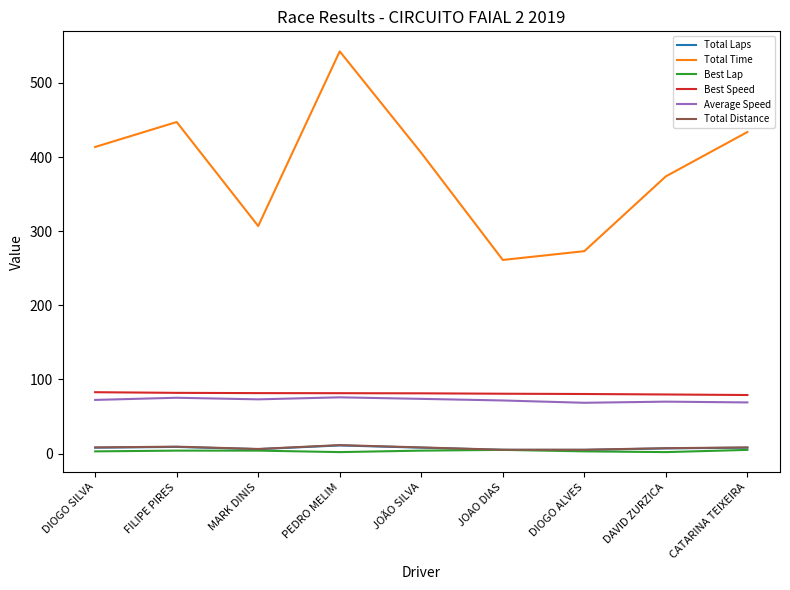

Which series changed the most between FILIPE PIRES and JOAO DIAS?

Total Time